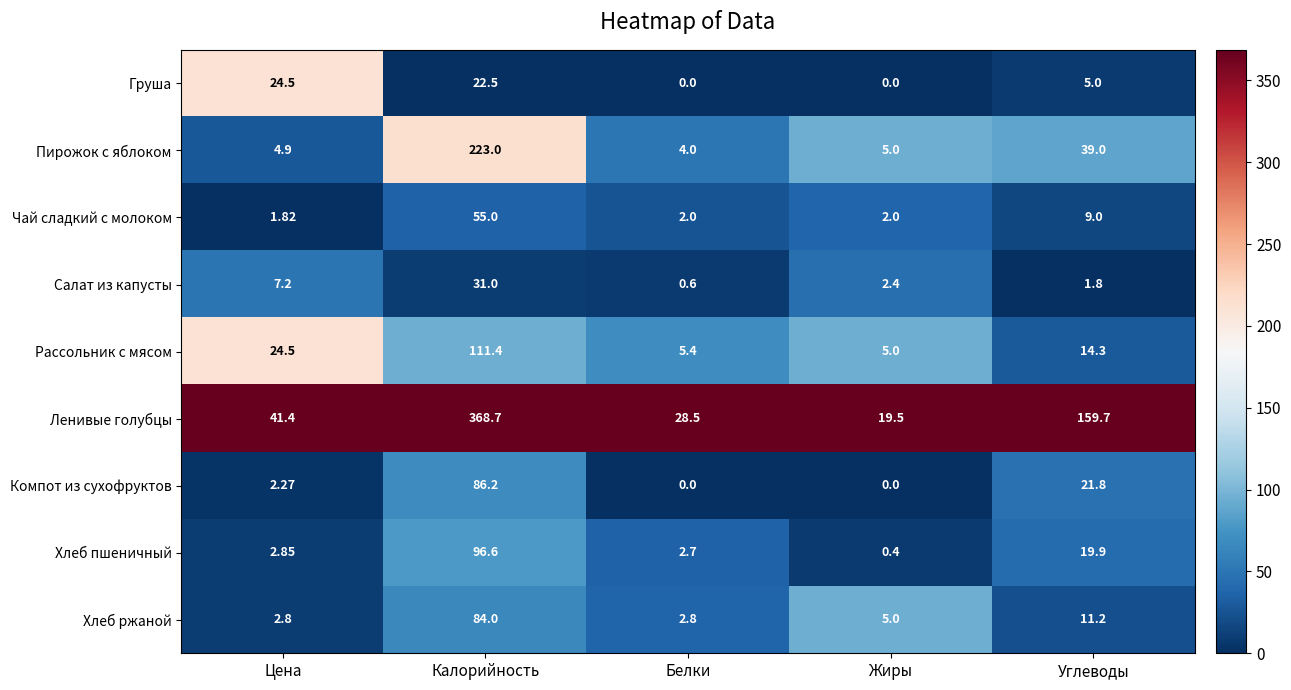

Rank the series at Калорийность from lowest to highest value.

Груша, Салат из капусты, Чай сладкий с молоком, Хлеб ржаной, Компот из сухофруктов, Хлеб пшеничный, Рассольник с мясом, Пирожок с яблоком, Ленивые голубцы